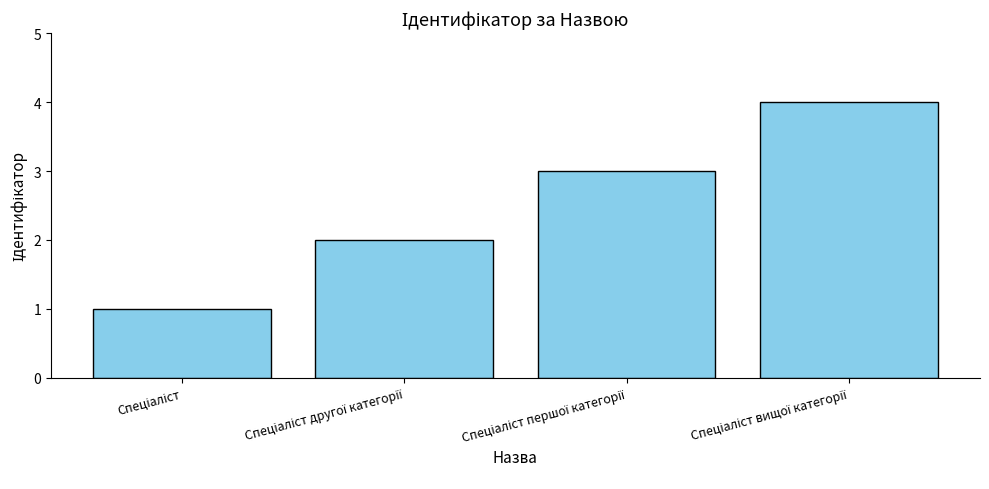

What is the maximum value shown in the chart?

4